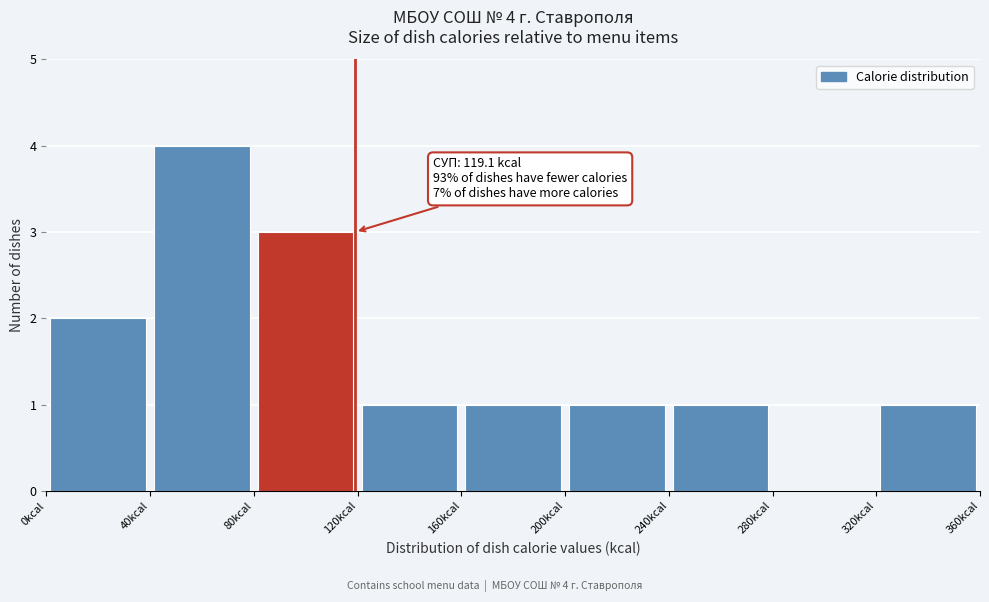

Over which range of the x-axis is the bar tallest?

40 to 80